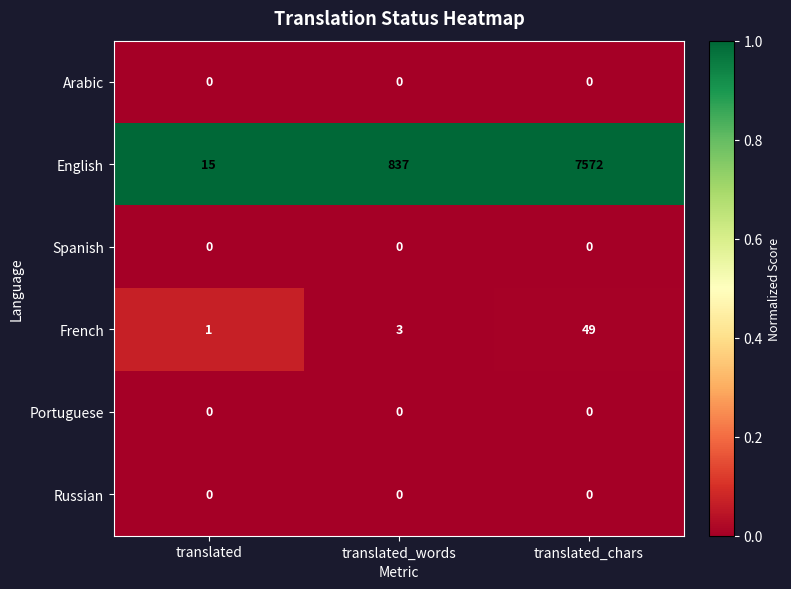

How many data points does each series have?

3